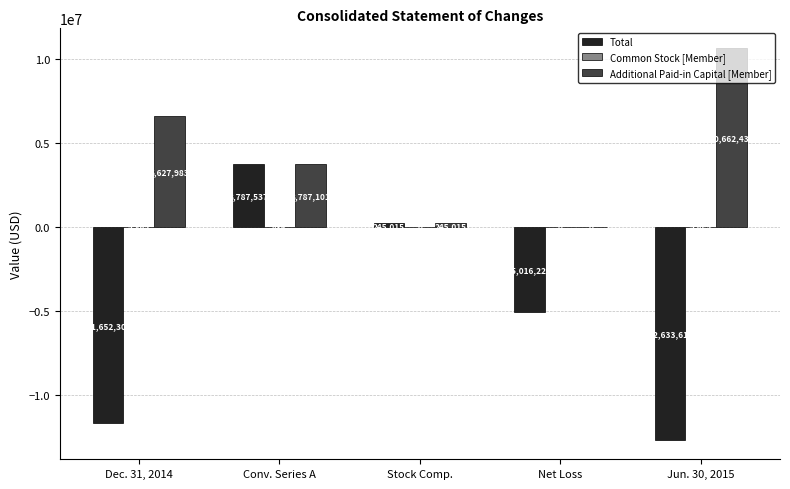

At which label does Total first exceed -5016225?

Conv. Series A